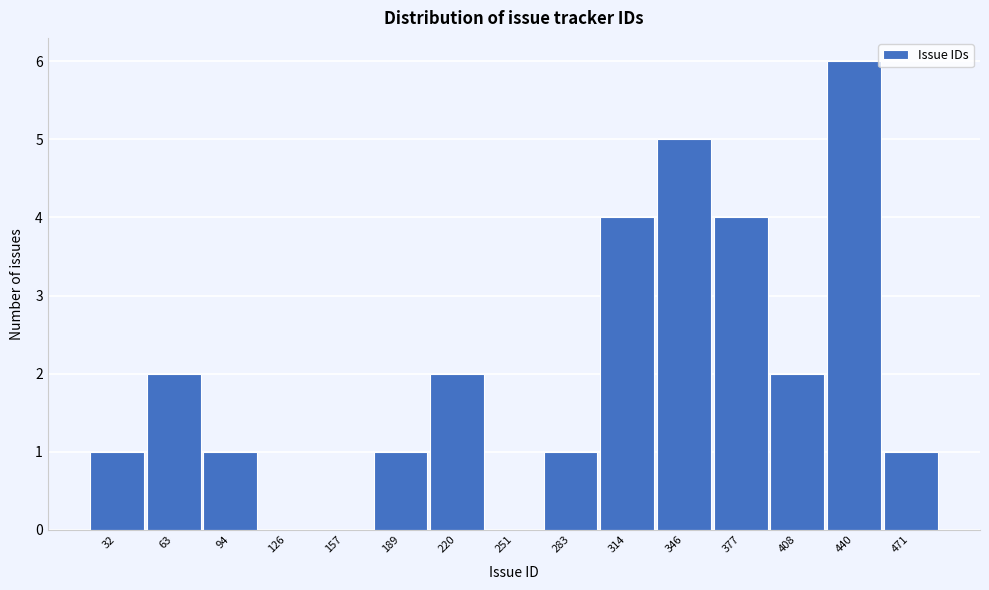

Reading left to right, what are all the values shown in this chart?

32=1	63=2	94=1	126=0	157=0	189=1	220=2	251=0	283=1	314=4	346=5	377=4	408=2	440=6	471=1